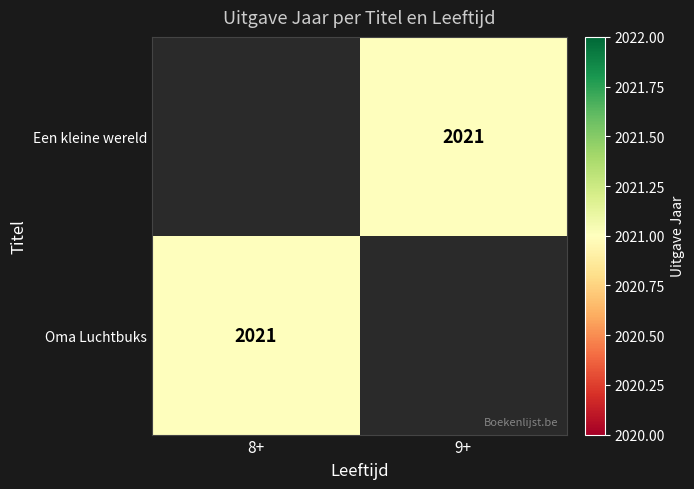

At which category does the chart reach its minimum across all series?

9+